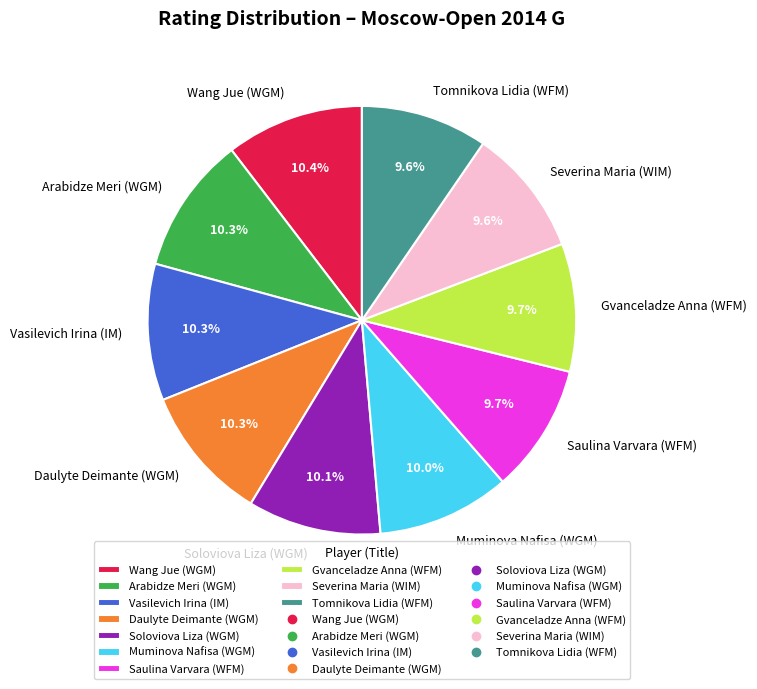

To the nearest percent, what portion does Soloviova Liza (WGM) represent?

10%